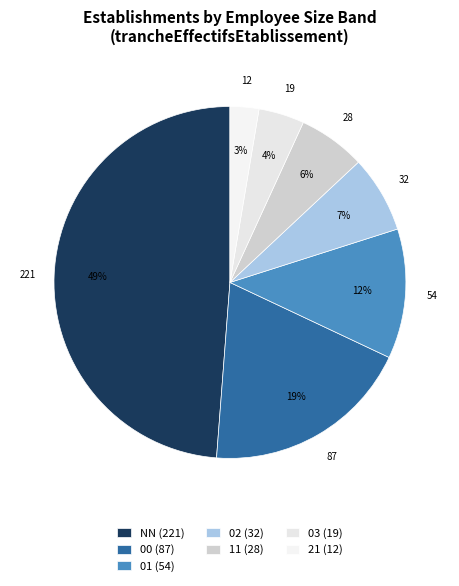

How many segments does this pie chart have?

7